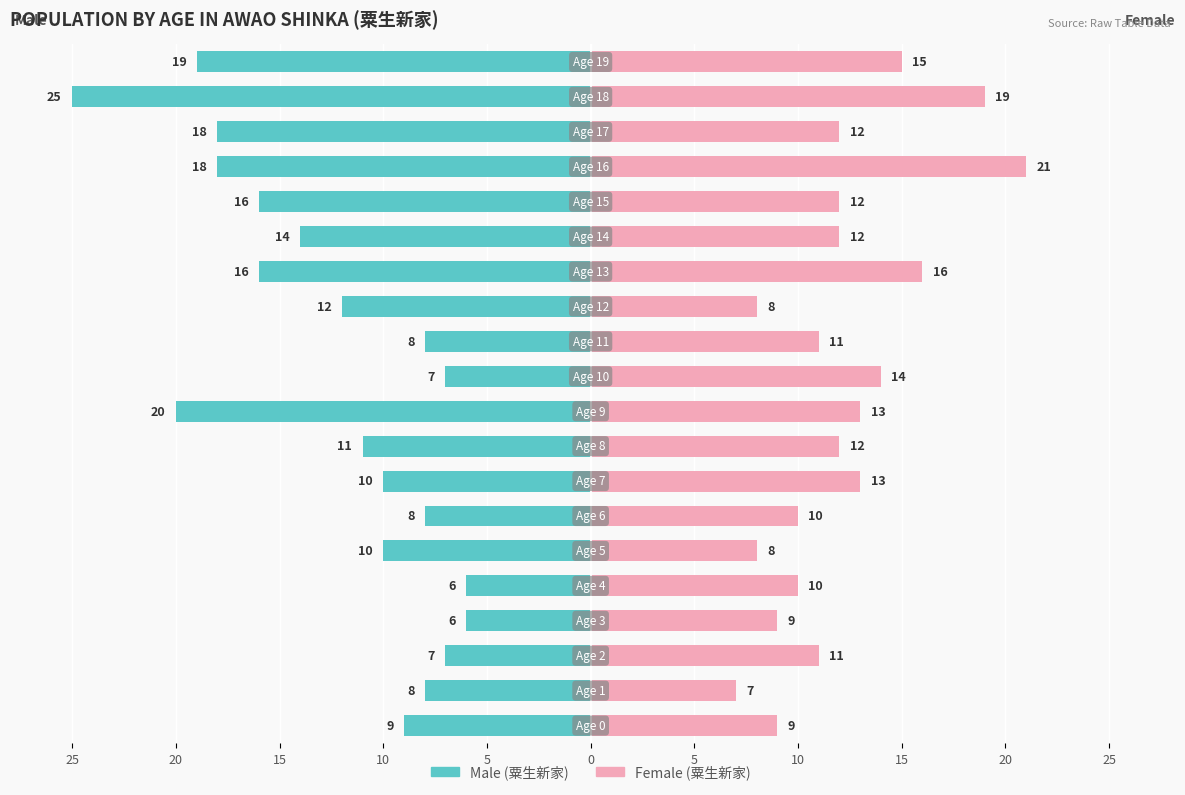

Which series changed the most between 5 and 15?

Male (粟生新家)